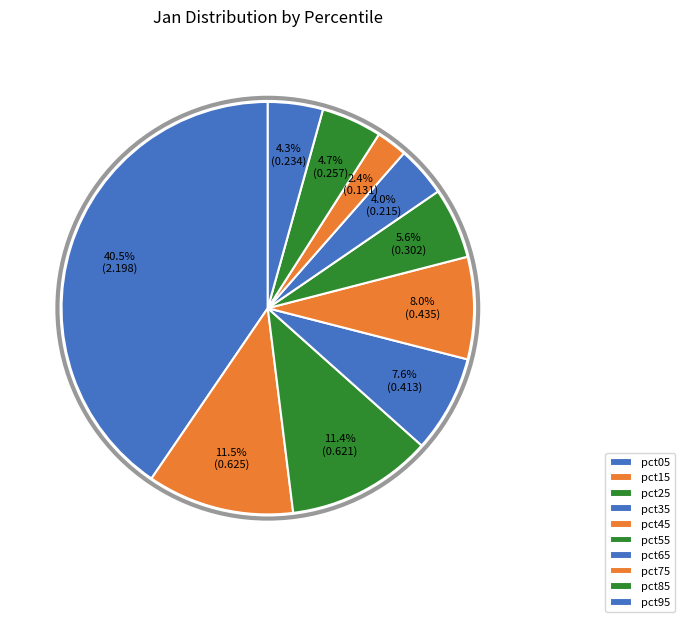

What portion of the pie excludes pct35?

92.4%